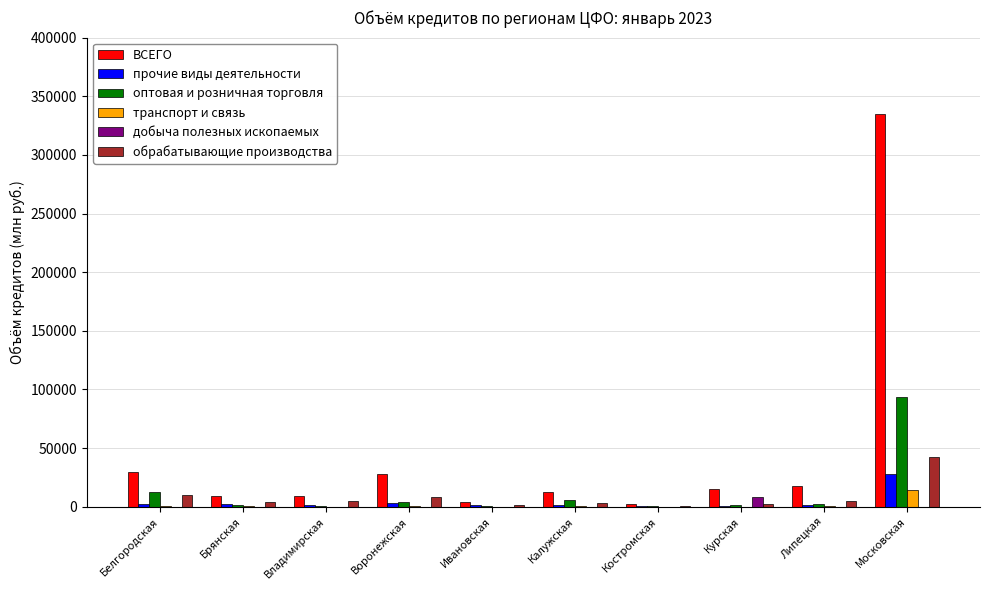

The value of ВСЕГО at Белгородская is 9732. True or false?

False